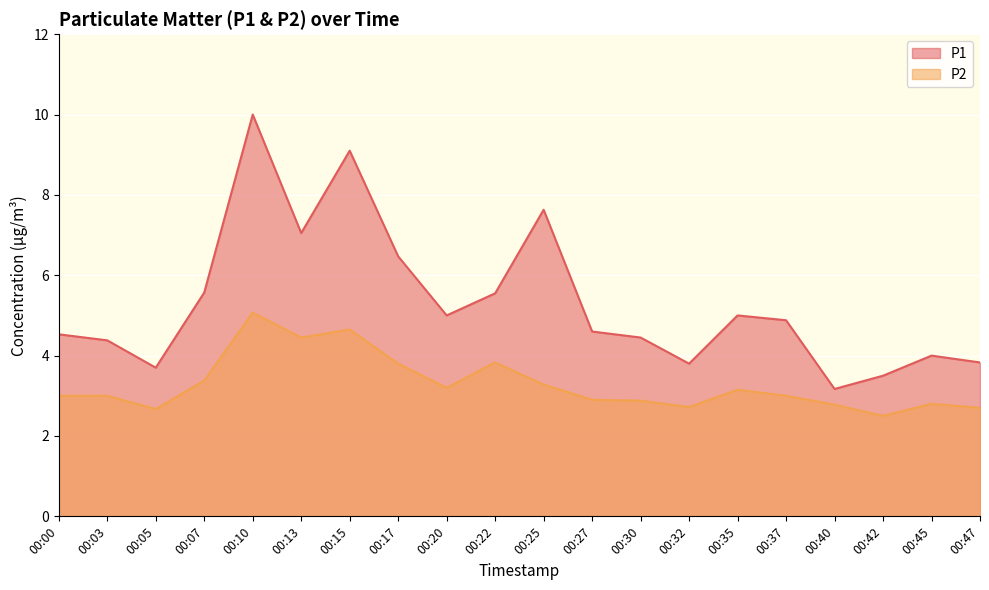

Is it true that P2 equals 4.9 at 00:25?

False